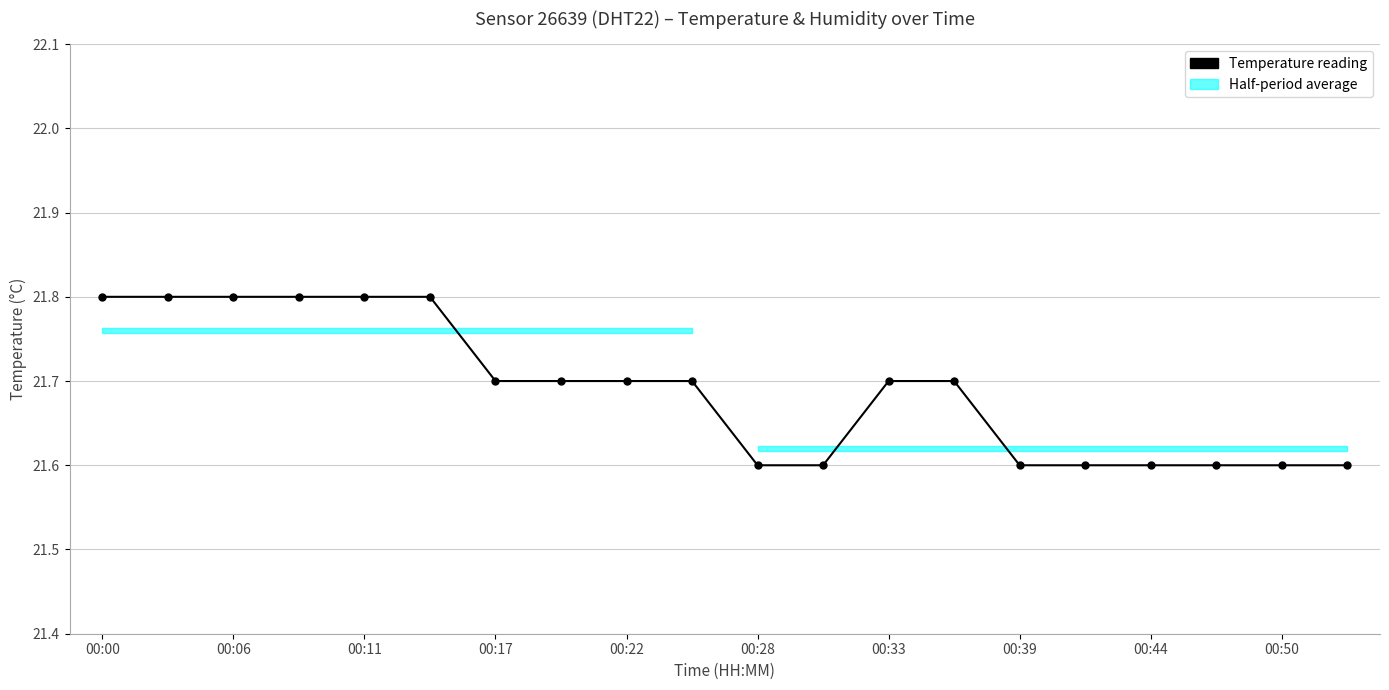

Reading left to right, extract all data points from this chart.

21.8	21.8	21.8	21.8	21.8	21.8	21.7	21.7	21.7	21.7	21.6	21.6	21.7	21.7	21.6	21.6	21.6	21.6	21.6	21.6